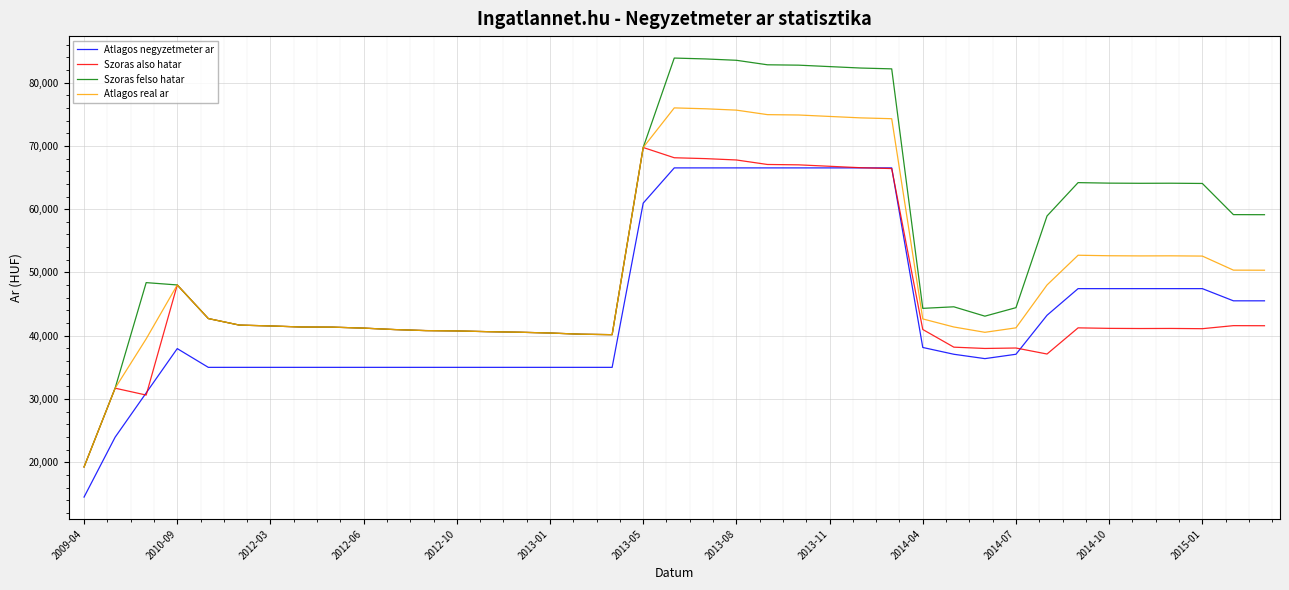

Which series has the largest total across all categories?

Szoras felso hatar